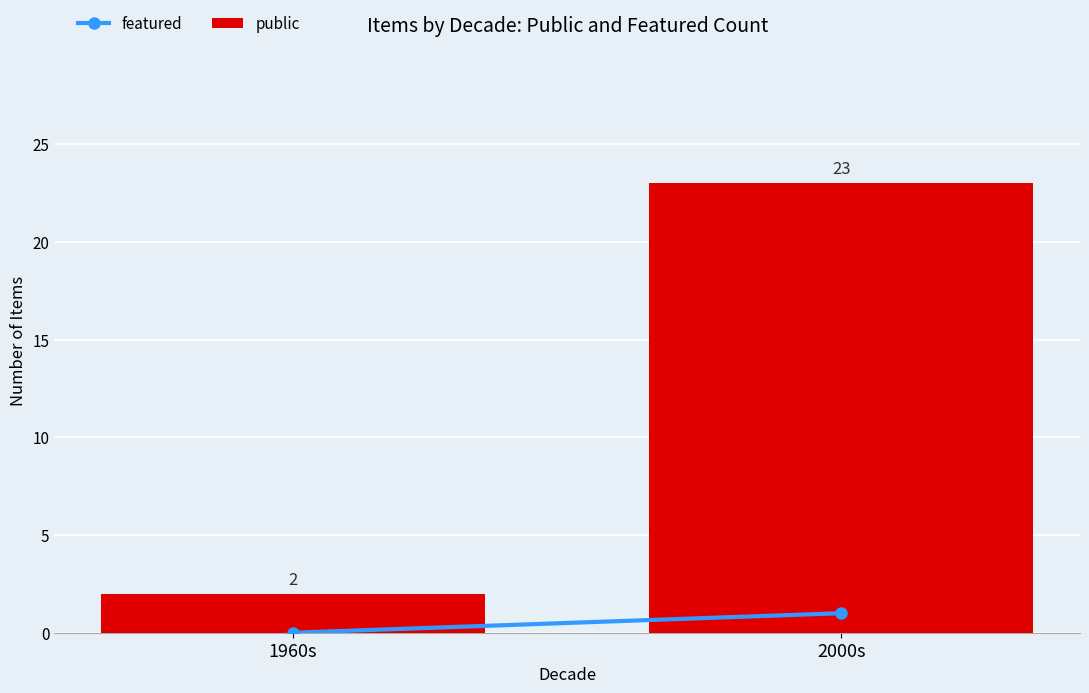

Reading right to left, what are all the values shown in this chart?

23	2